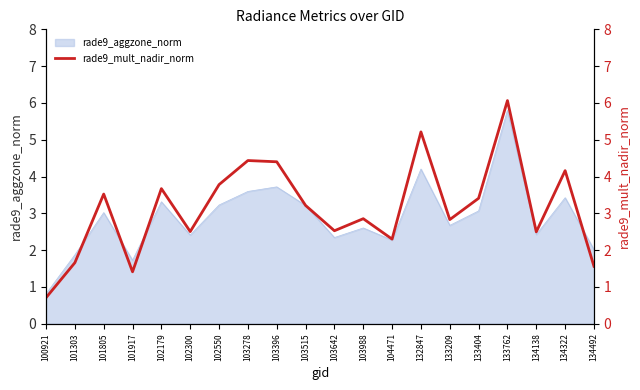

What is the lowest value of the rade9_aggzone_norm series?

0.8